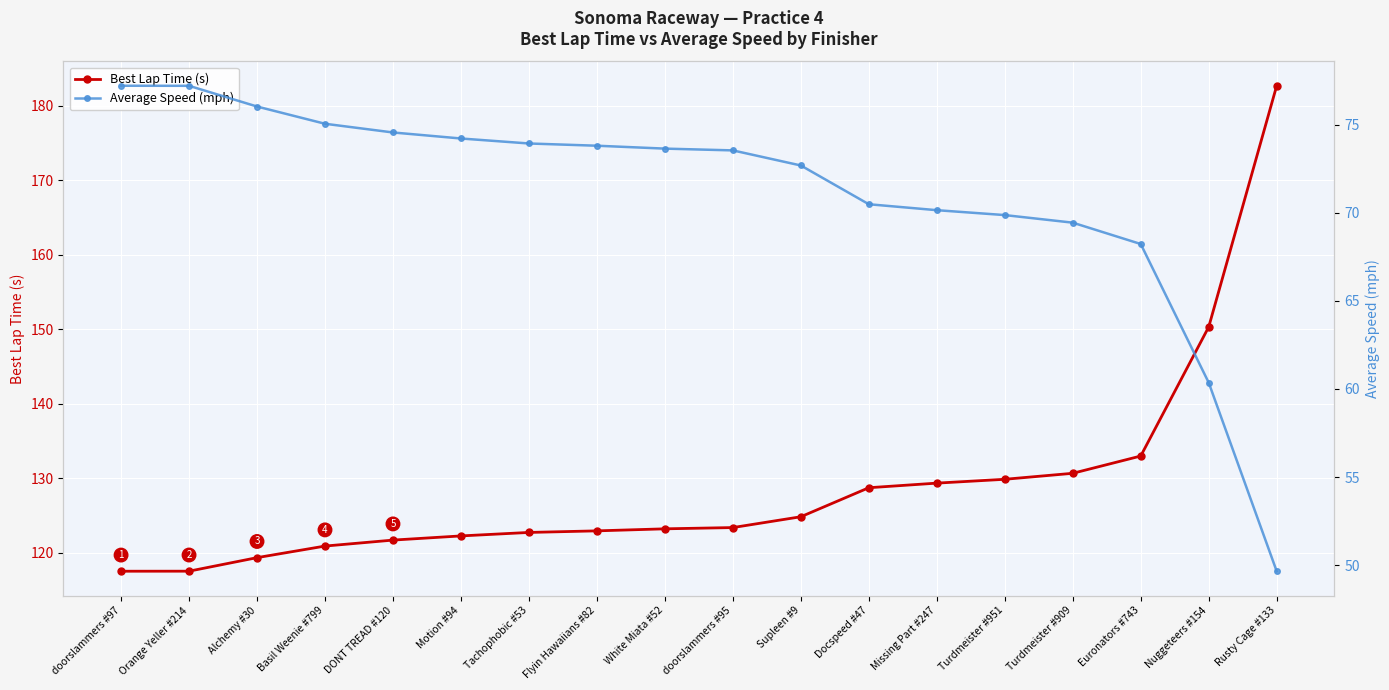

Reading left to right, extract all data points from this chart.

Best Lap Time (s): 117.5	117.5	119.3	120.9	121.7	122.3	122.7	122.9	123.2	123.4	124.8	128.7	129.3	129.9	130.7	133.0	150.3	182.7
Average Speed (mph): 77.2	77.2	76.0	75.0	74.5	74.2	73.9	73.8	73.6	73.5	72.7	70.5	70.1	69.9	69.4	68.2	60.4	49.7